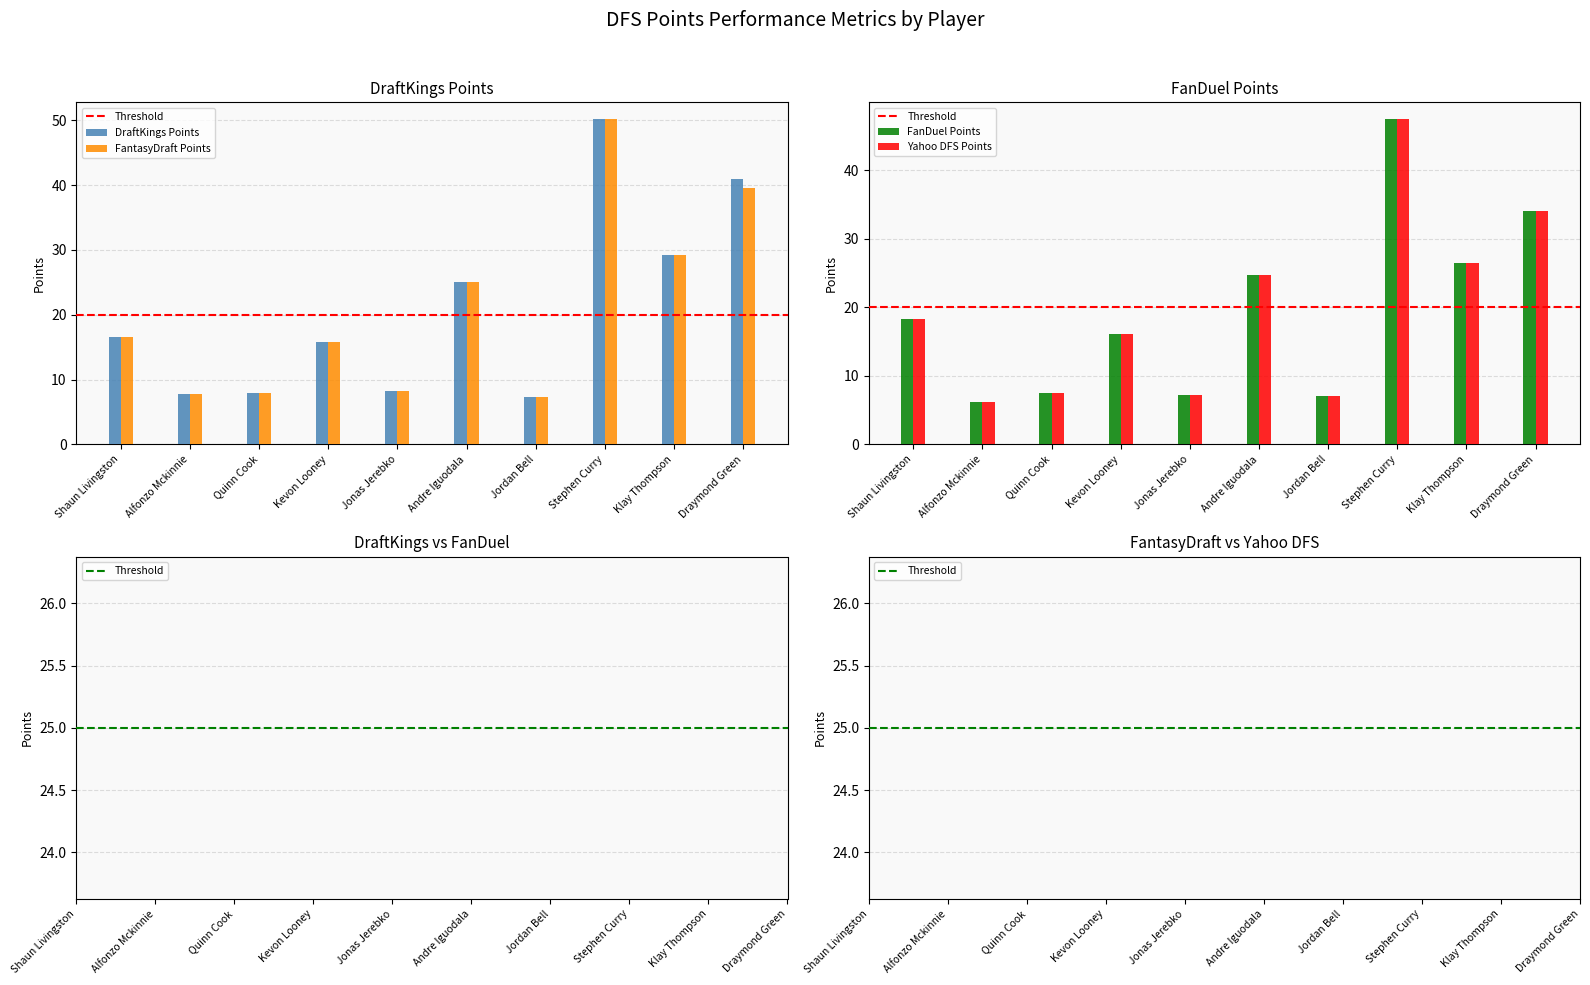

True or false: DraftKings Points has a value of 29.2 at Klay Thompson.

True